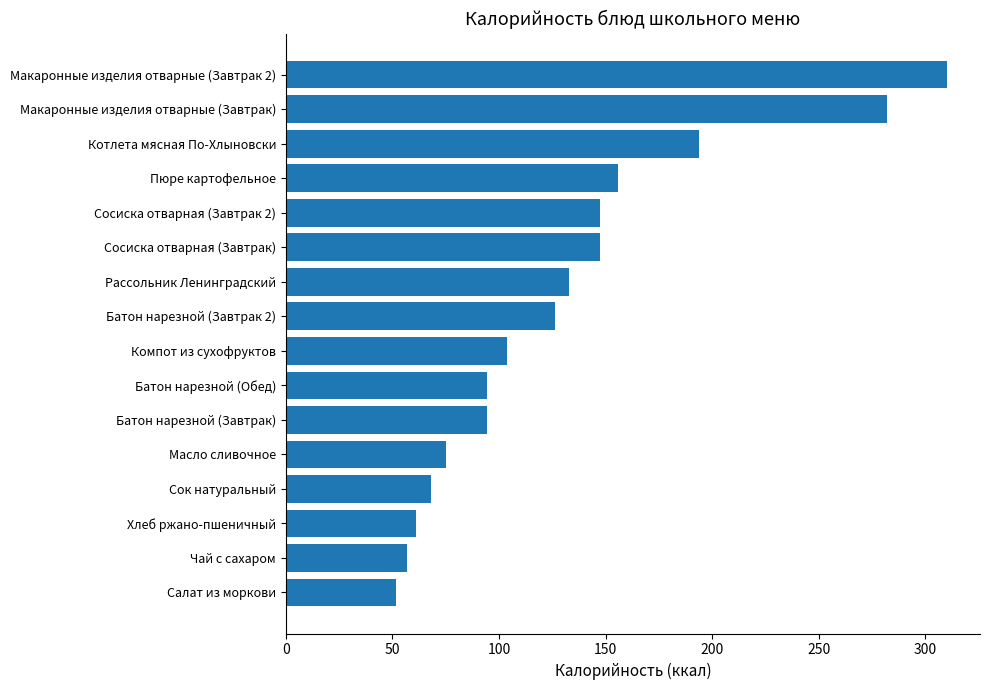

How many values are below 126?

8